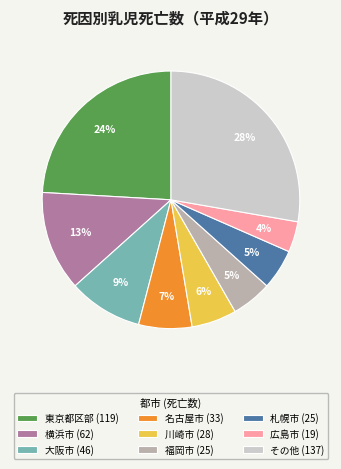

To the nearest percent, what is the difference between the largest and smallest slice percentages?

24%